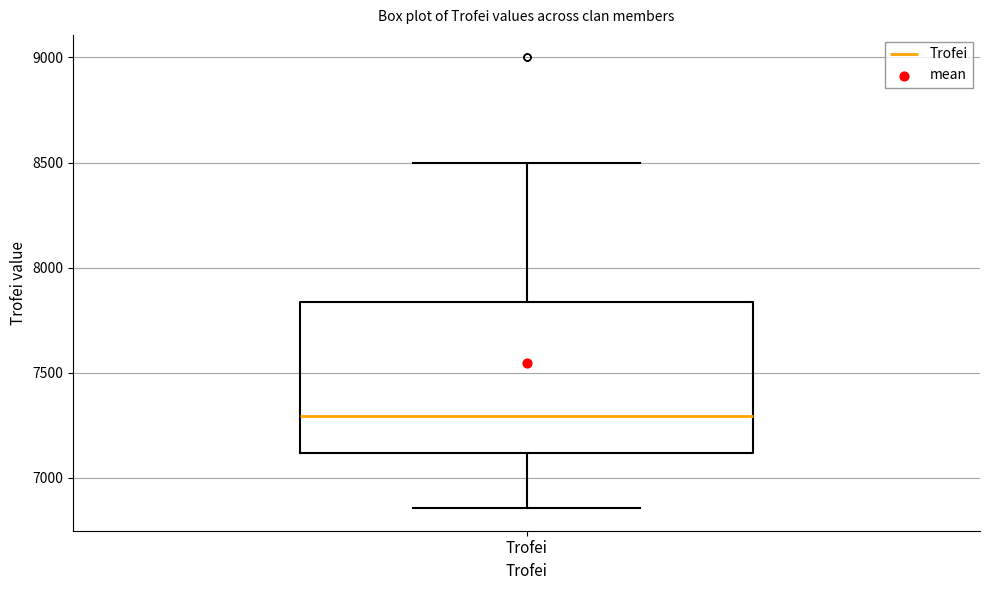

Where is the lower edge of the box for Trofei on the y-axis? The values are not printed on the chart, so give them approximately, as read against the axis.

7100